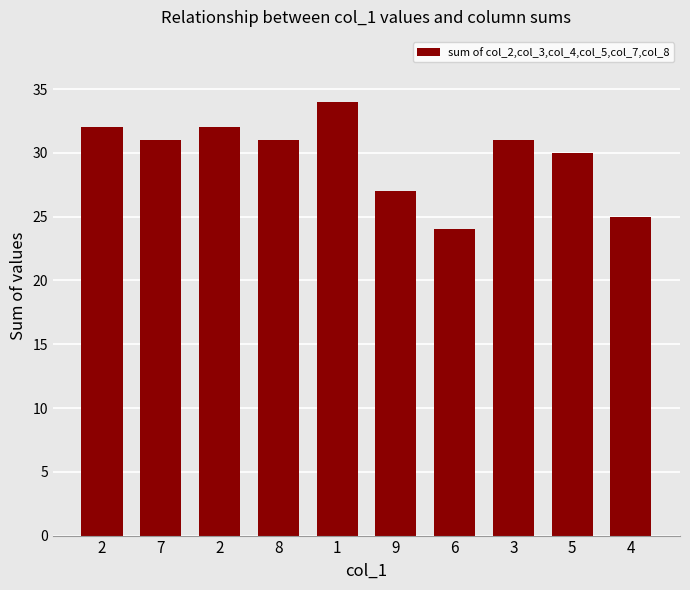

Does the chart contain any negative values?

No